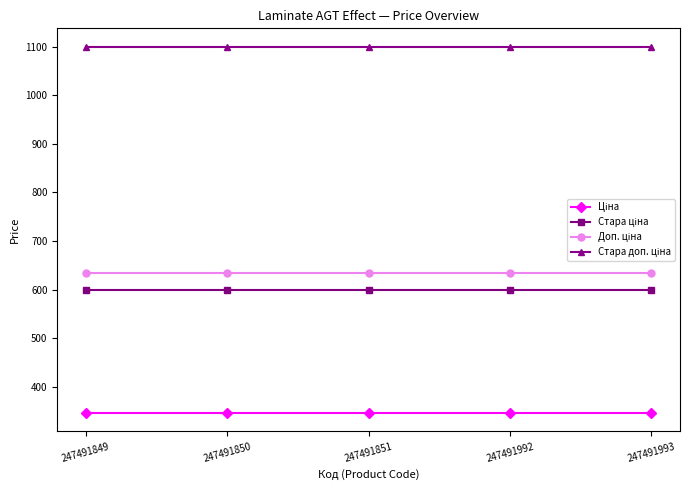

How many data points does each series have?

5